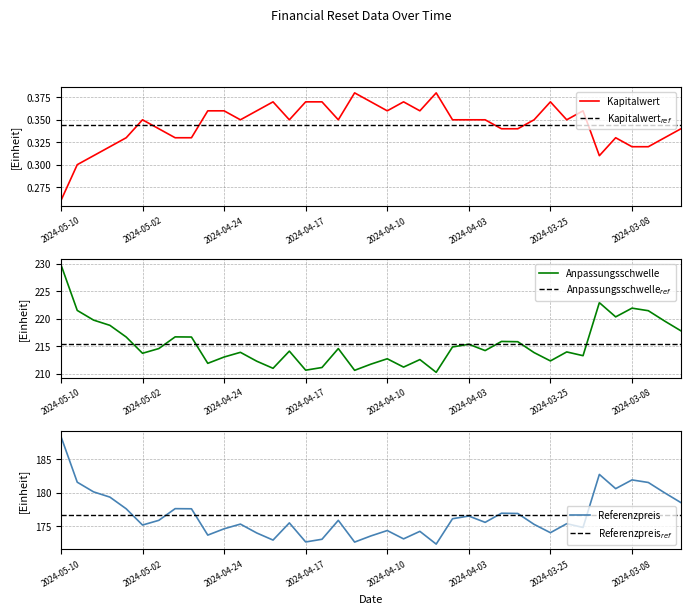

What is the label of the 15th point from the right?

24